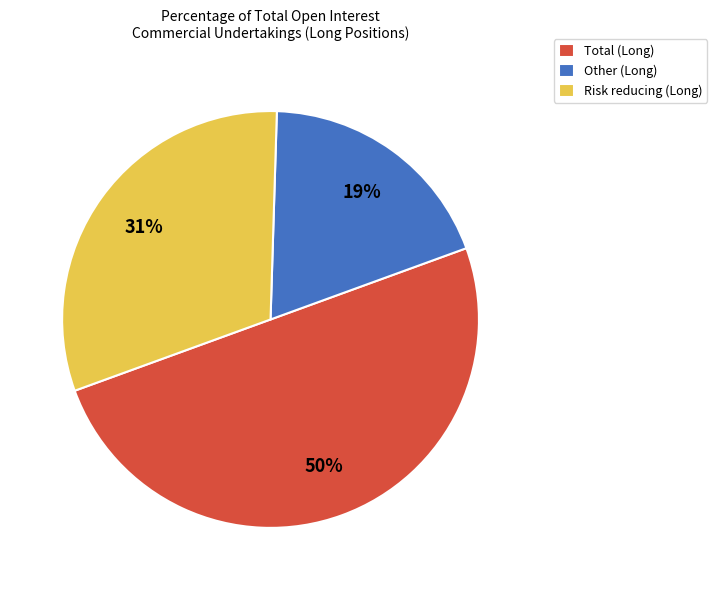

Which has a higher value, Risk reducing (Long) or Other (Long)?

Risk reducing (Long)